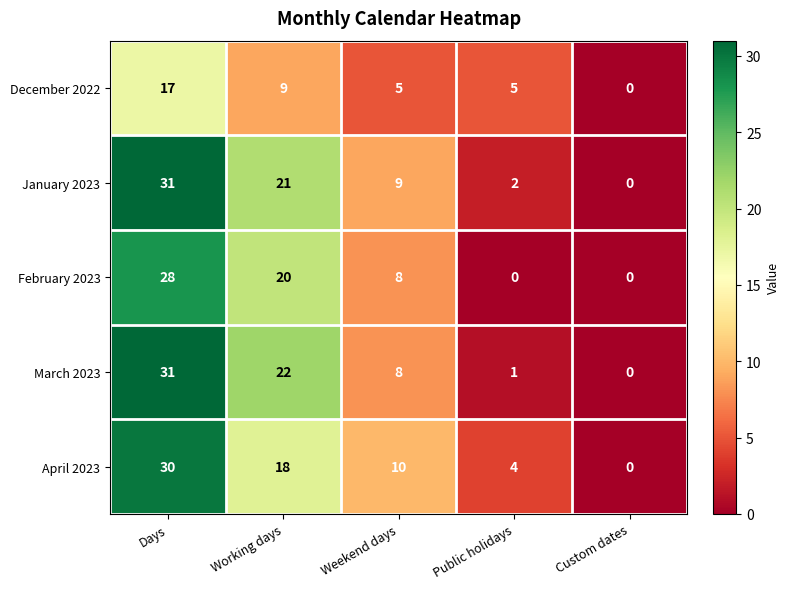

How many positive values does the April 2023 series have?

4